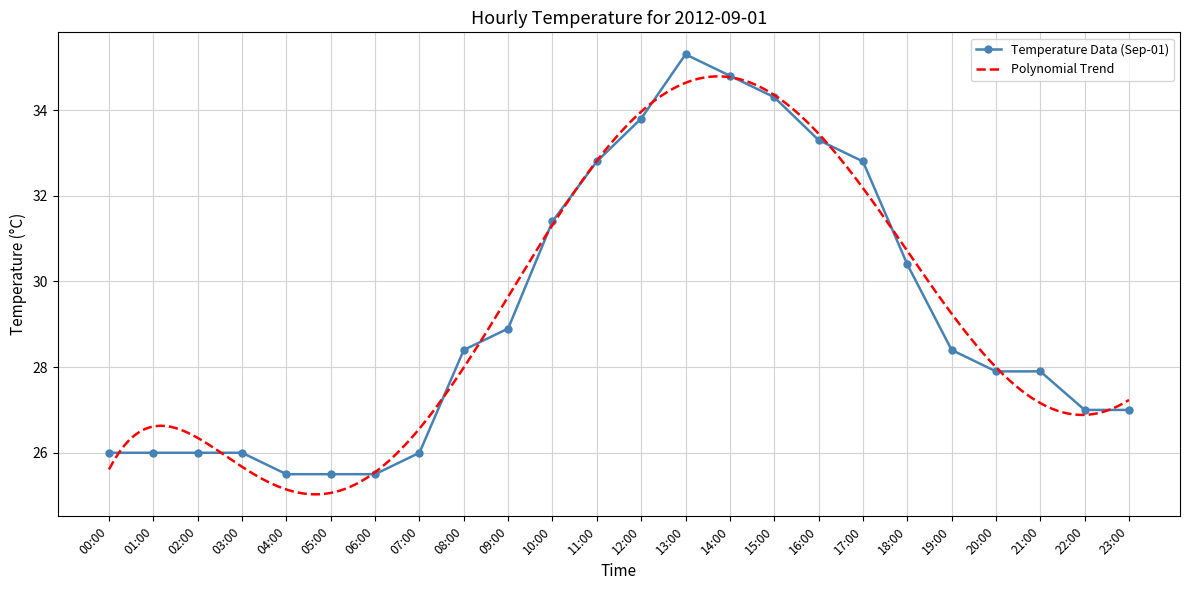

What is the value of the Temperature Data (Sep-01) point at the 7th from the left?

25.5